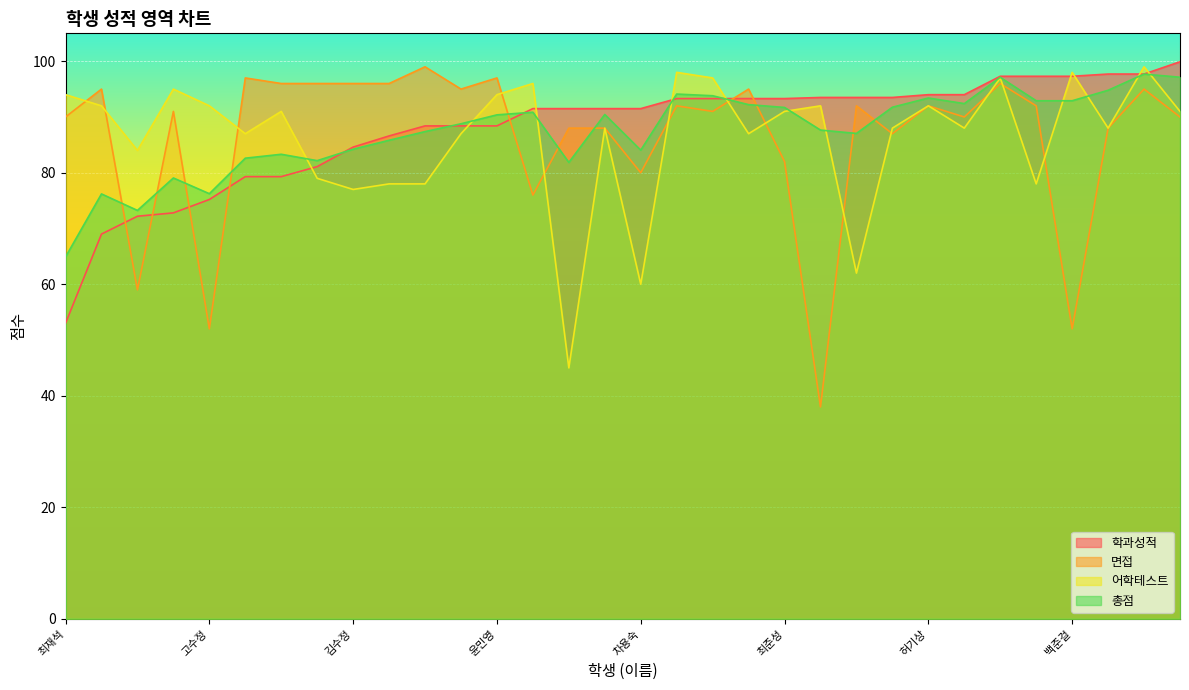

True or false: 학과성적 has a value of 93.3 at 강흥석.

True